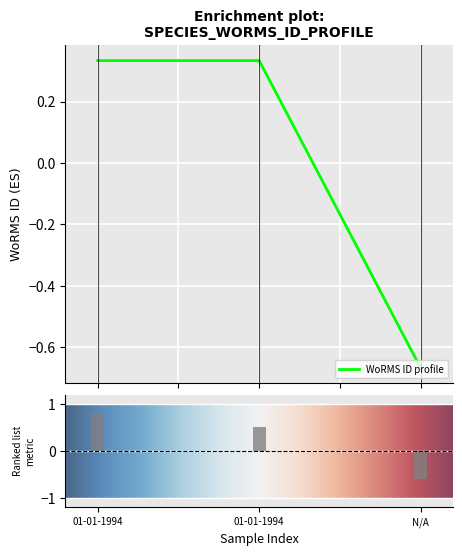

What is the difference between the maximum and minimum values?

1.0